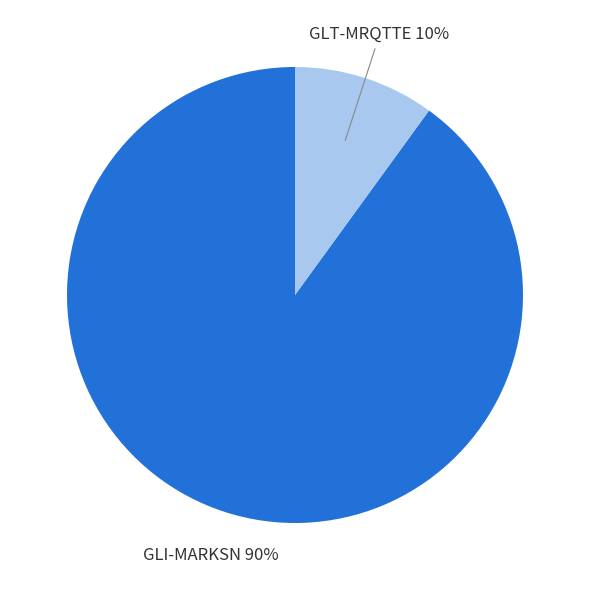

Which slice is the largest?

GLI-MARKSN